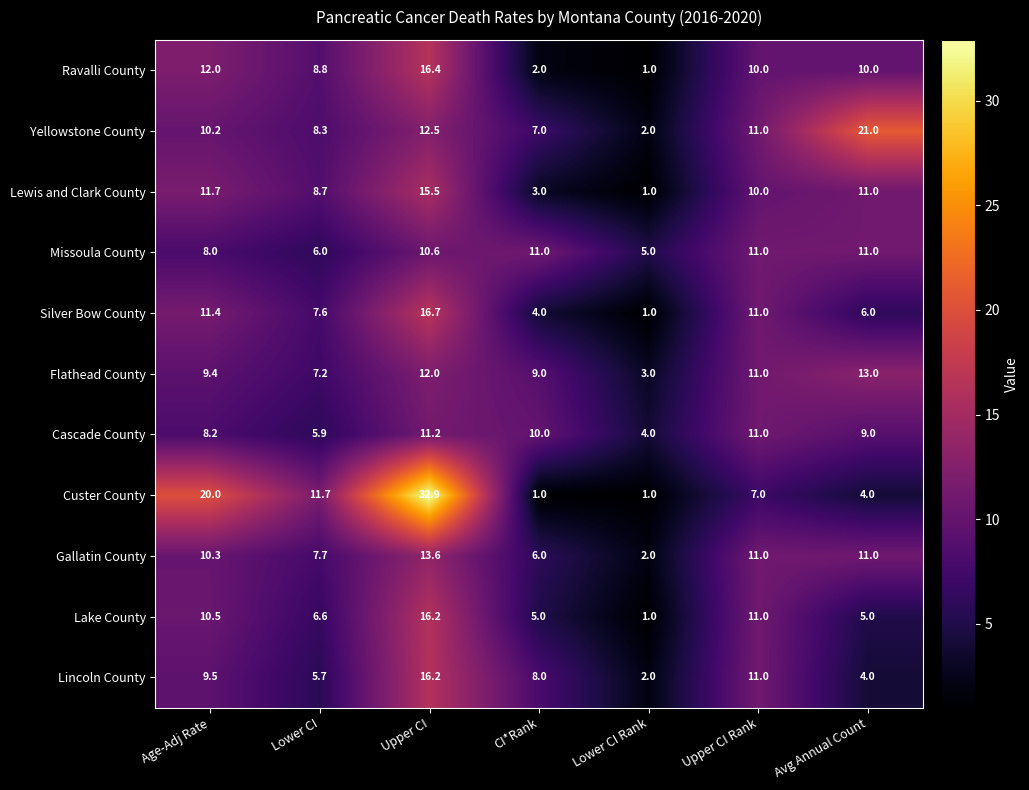

What is the lowest value of the Cascade County series?

4.0